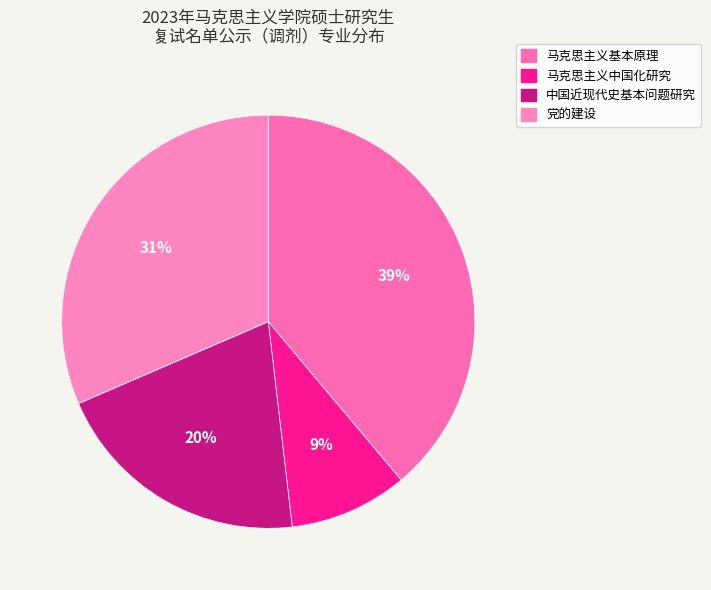

Which category has the smallest portion of the pie?

马克思主义中国化研究